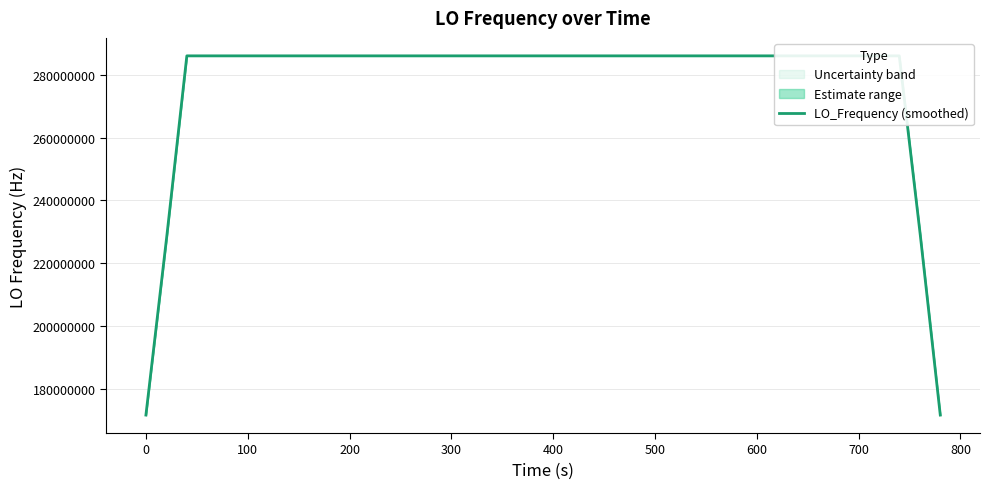

How many interior local peaks (higher than both neighbors) does the data have?

11